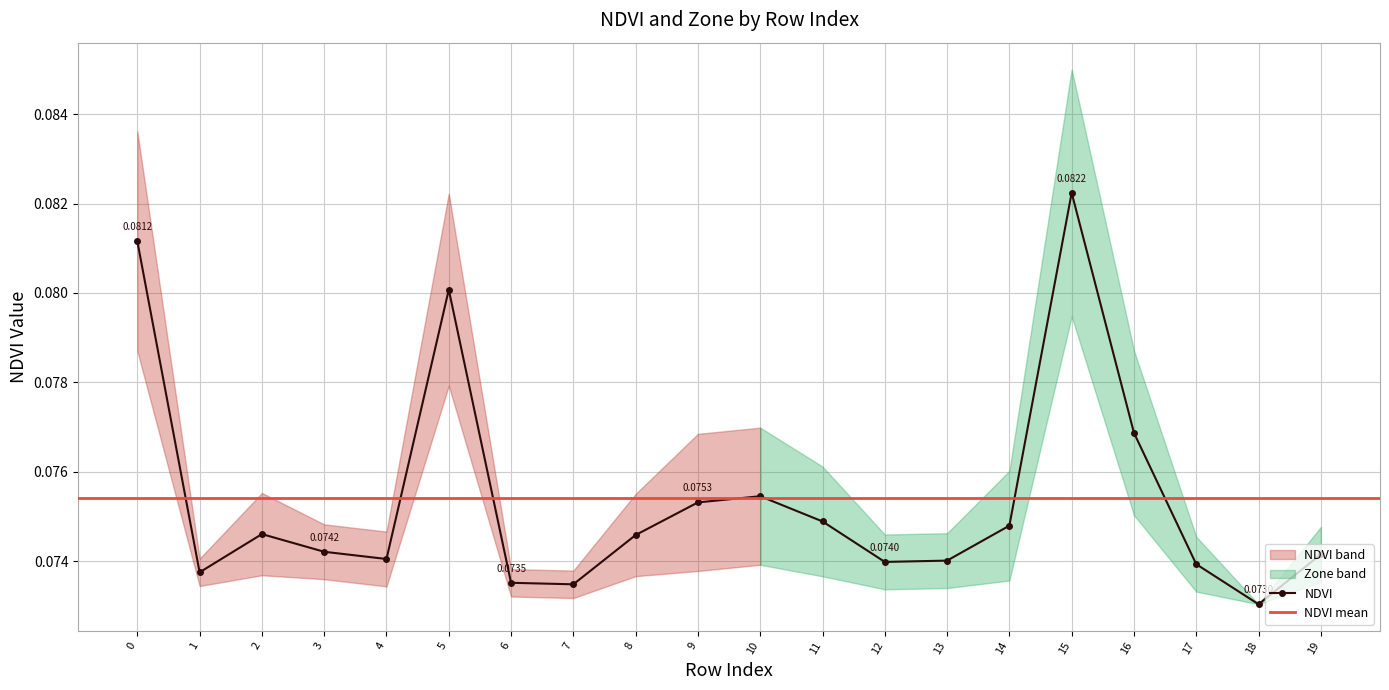

Rank the categories by value from lowest to highest.

18, 7, 6, 1, 17, 12, 13, 4, 19, 3, 8, 2, 14, 11, 9, 10, 16, 5, 0, 15